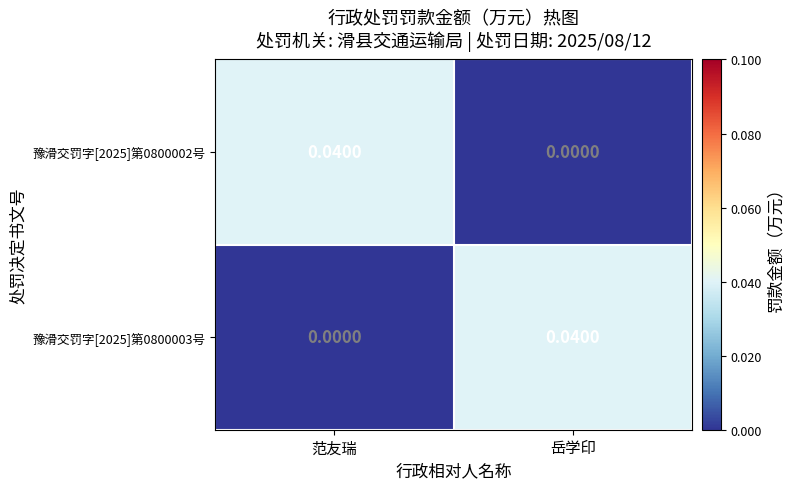

Rank the categories by 豫滑交罚字[2025]第0800002号 value from highest to lowest.

范友瑞, 岳学印